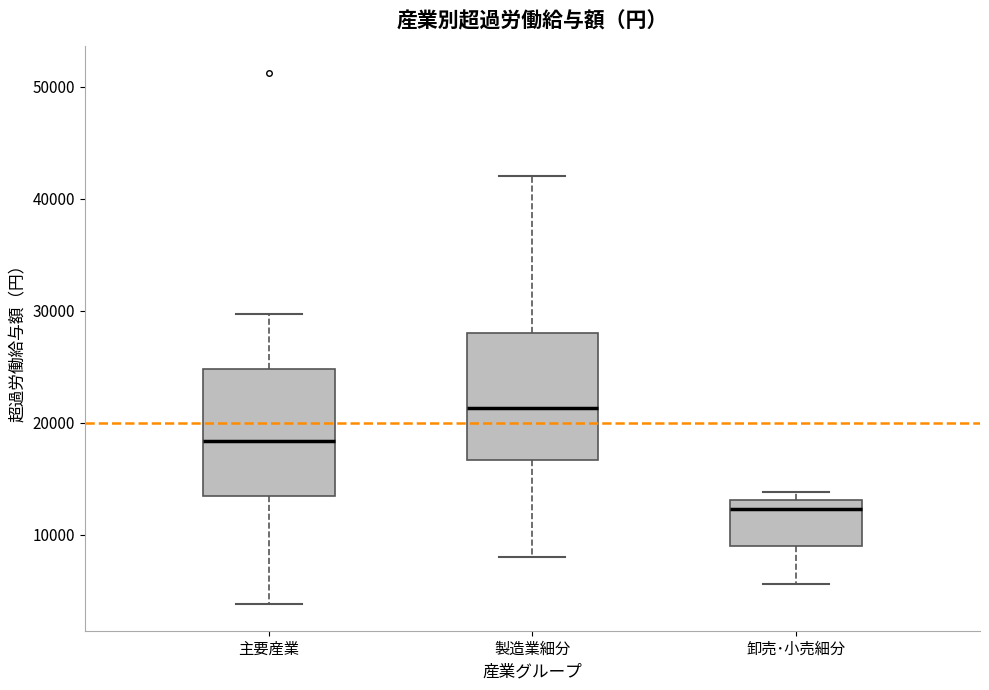

Where does the upper whisker of the box for 主要産業 end on the y-axis? The values are not printed on the chart, so give them approximately, as read against the axis.

30000